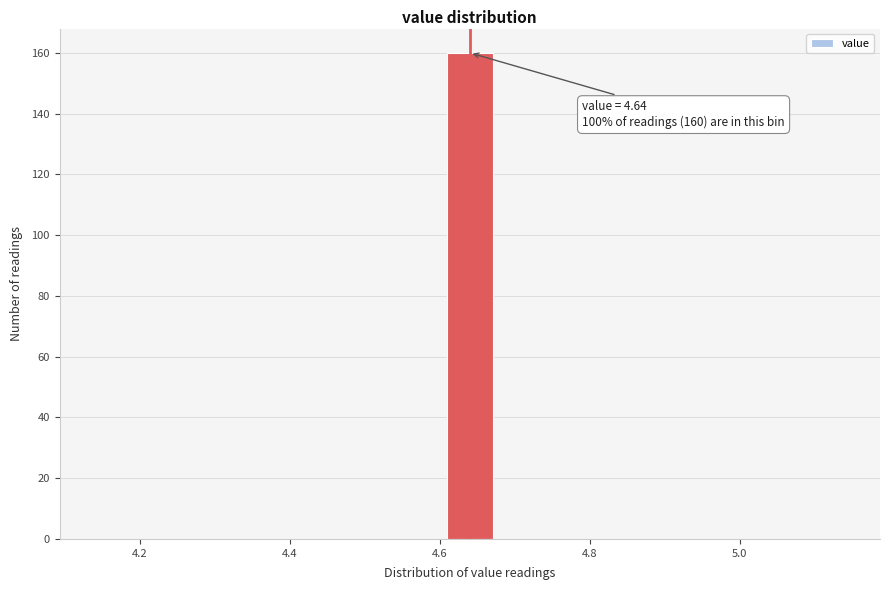

Read against the x-axis, roughly where is the centre of the tallest bar?

4.64